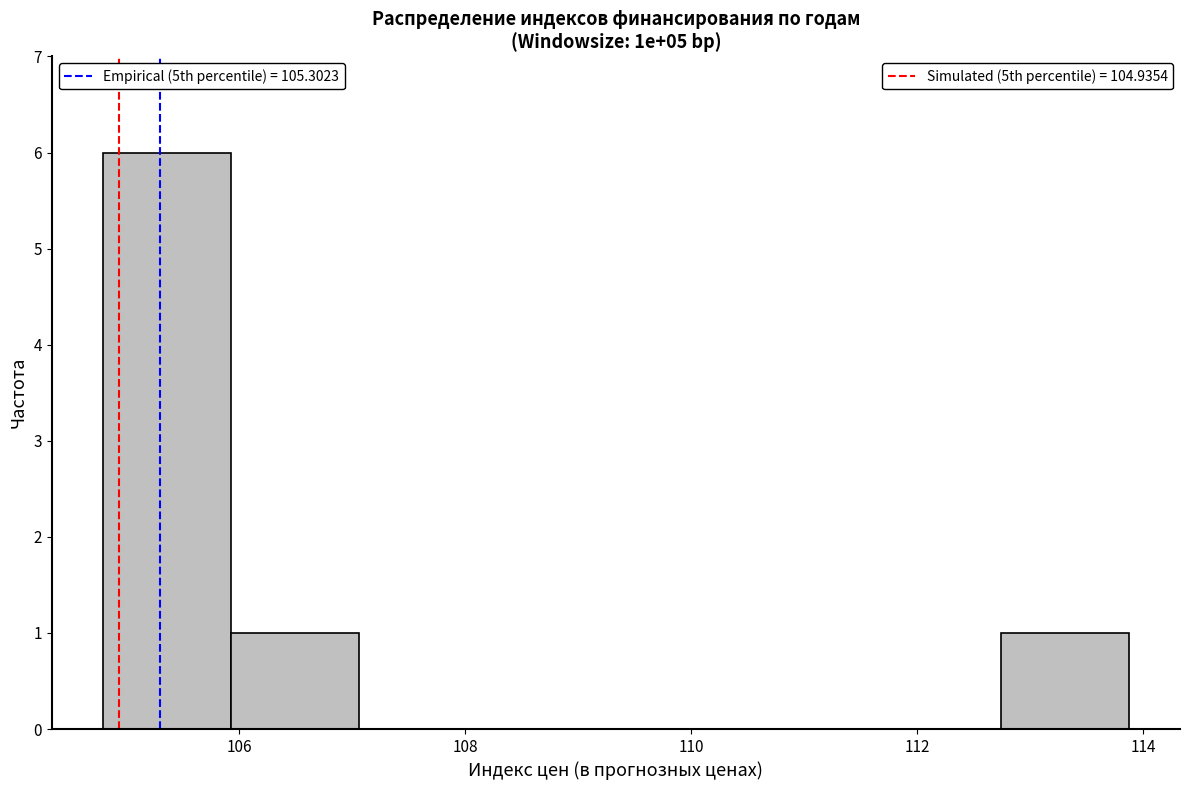

Reading left to right, transcribe this chart: for each bar, give the range it covers on the x-axis and its height. Neither the bar edges nor the heights are printed on the chart, so give them approximately, as read against the axes.

104.8 to 106.0: 6
106.0 to 107.0: 1
107.0 to 108.2: 0
108.2 to 109.4: 0
109.4 to 110.4: 0
110.4 to 111.6: 0
111.6 to 112.8: 0
112.8 to 113.8: 1